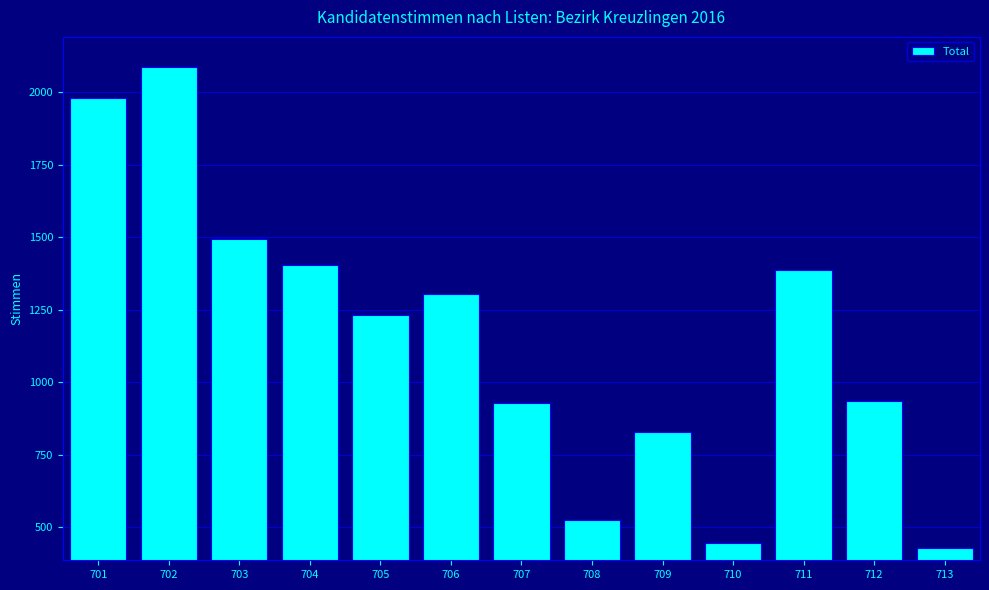

What is the value of the 6th bar from the left?

1306